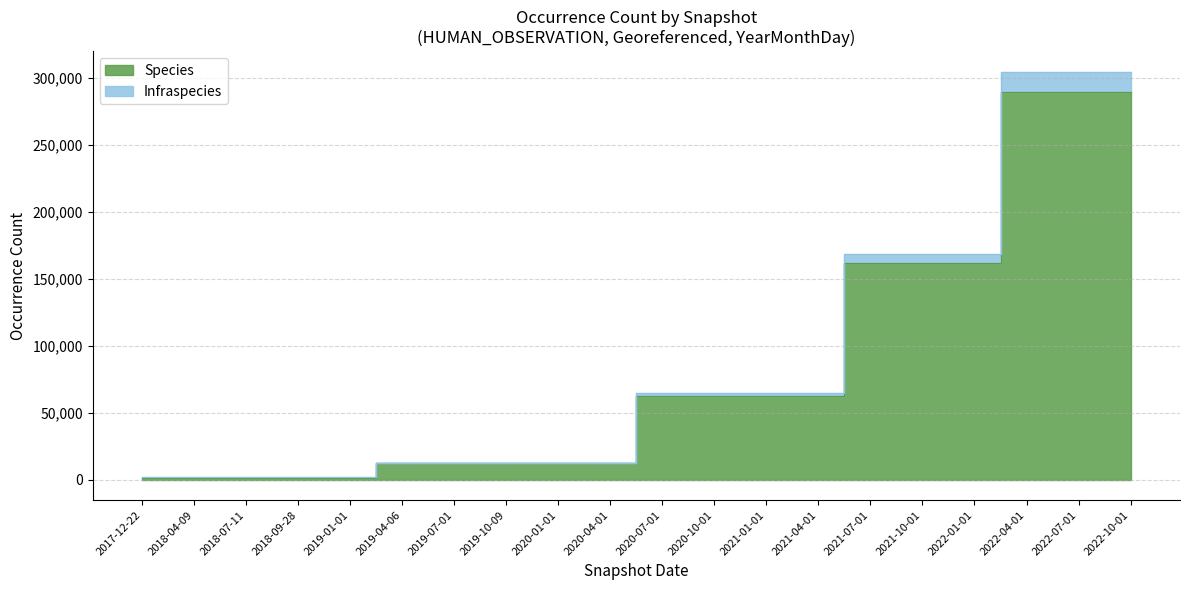

What is the value of the Species point at the 6th from the left?

12298